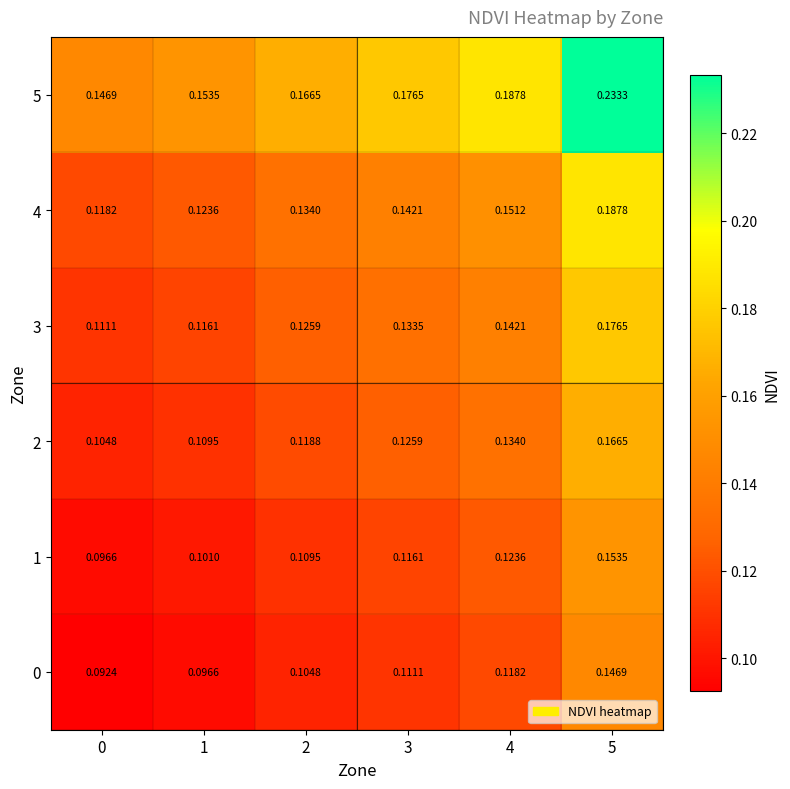

Which series has the widest spread of values?

5